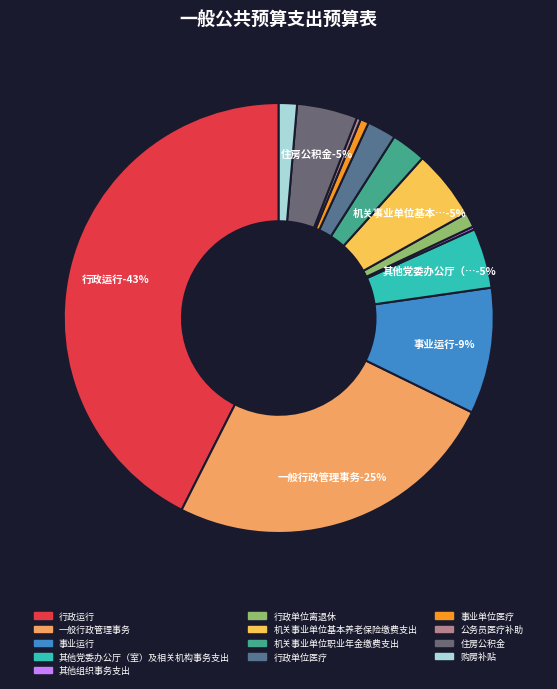

Which category has the smallest portion of the pie?

其他组织事务支出